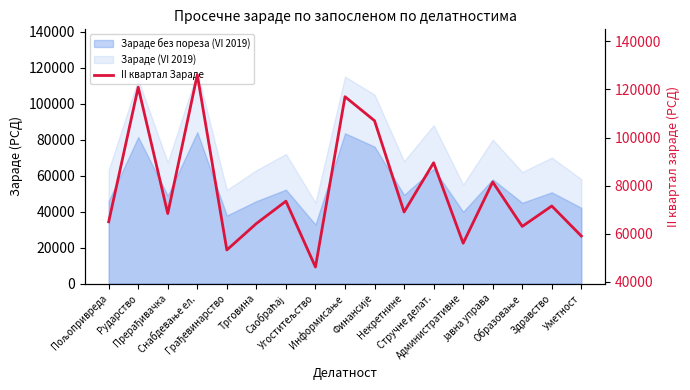

What is the difference between the second highest and second lowest values?

67758